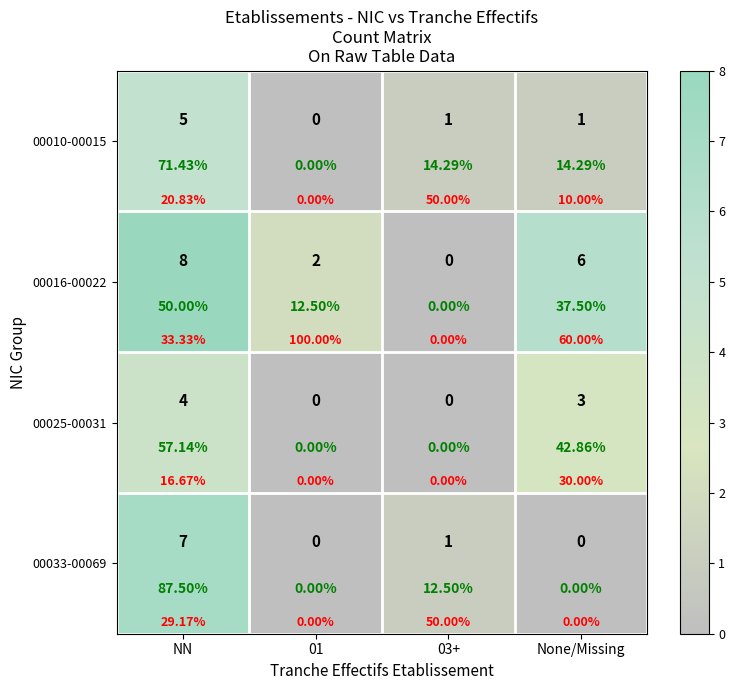

List the labels in order of 00010-00015 value, largest first.

NN, 03+, None/Missing, 01